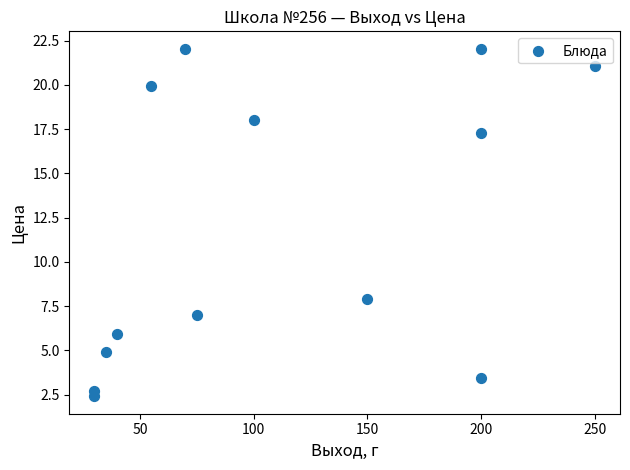

What Y value in the scatter plot is closest to 12?

7.9